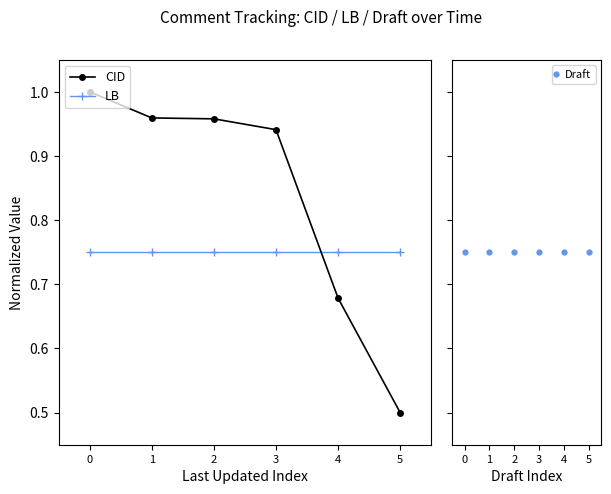

True or false: Draft has more than 2 interior local peaks.

False